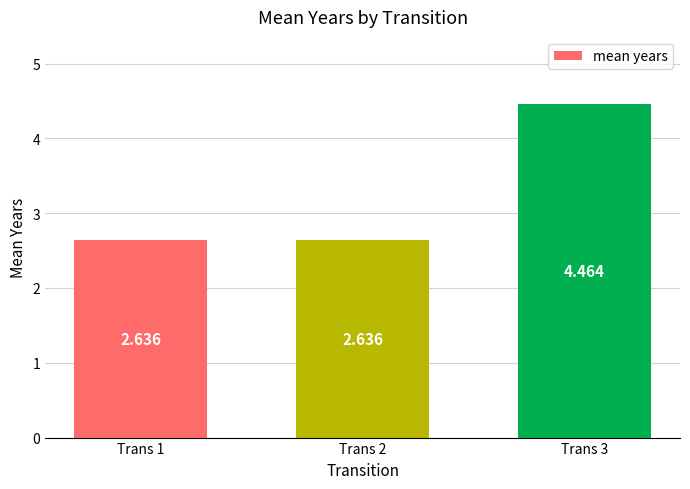

Which category has the lowest value across all series?

Trans 1